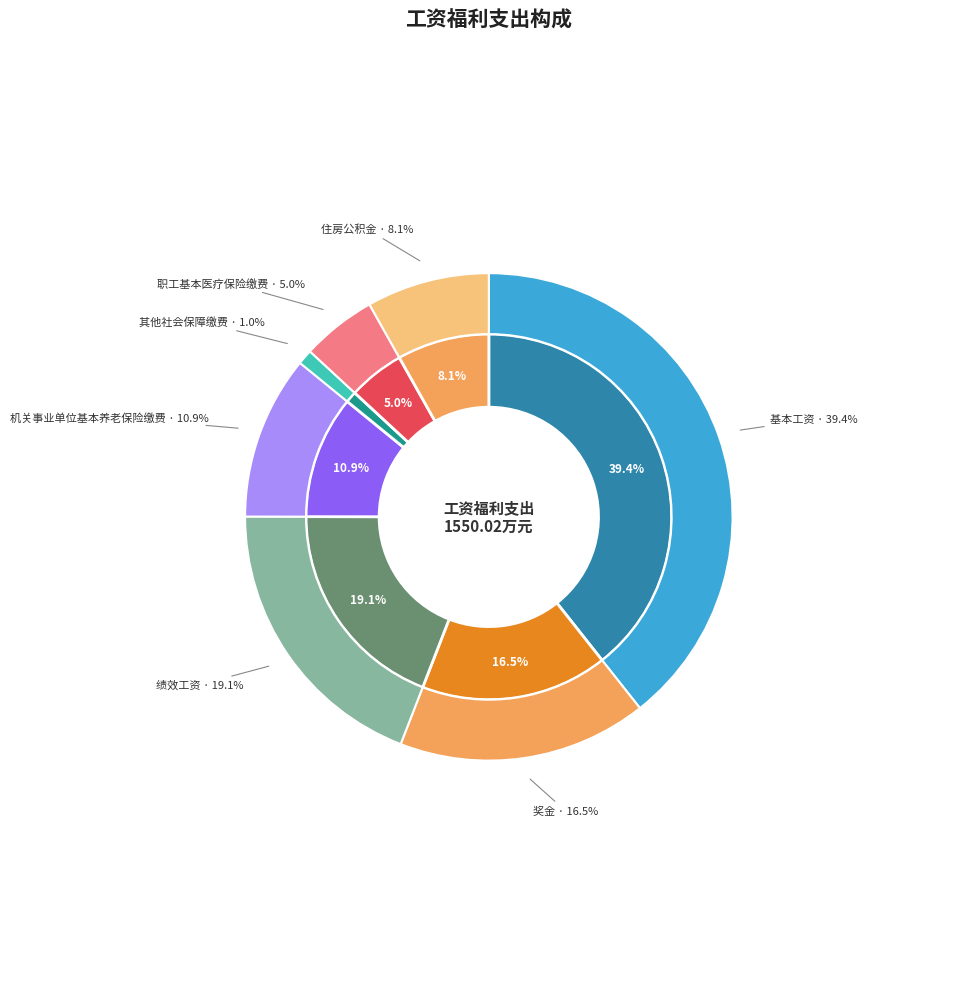

To the nearest percent, what is the difference between the largest and smallest slice percentages?

38%